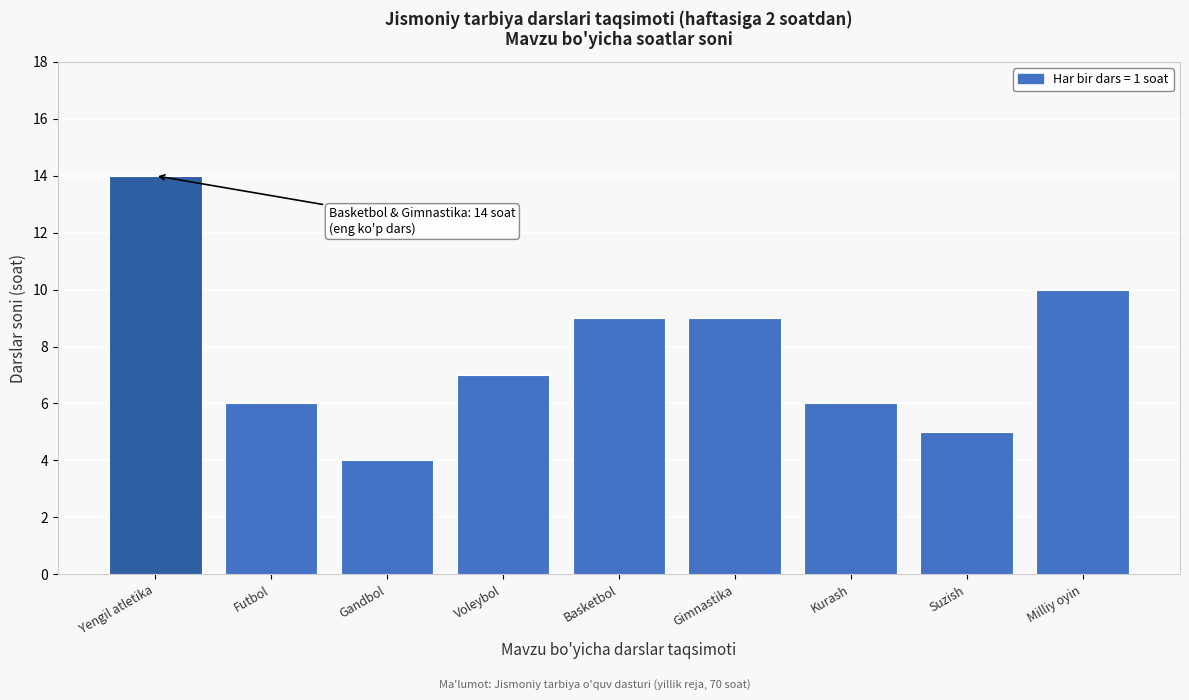

Reading left to right, transcribe all the data shown in this chart.

Yengil atletika=14	Futbol=6	Gandbol=4	Voleybol=7	Basketbol=9	Gimnastika=9	Kurash=6	Suzish=5	Milliy oyin=10